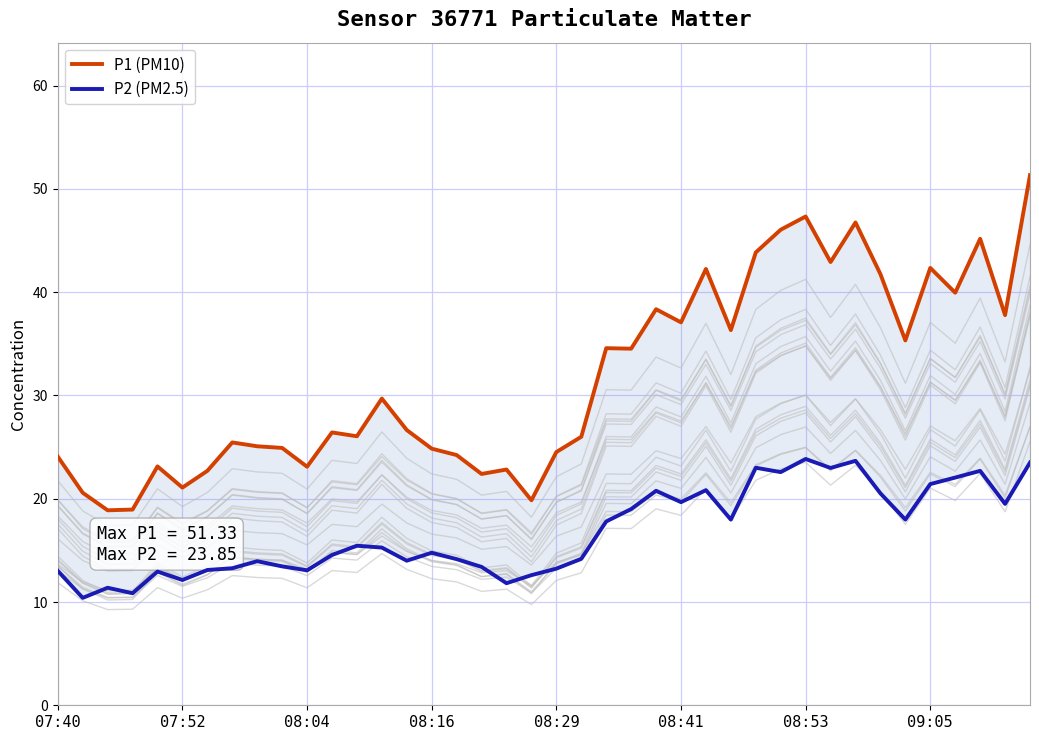

At which category is the sum across all series the highest?

39